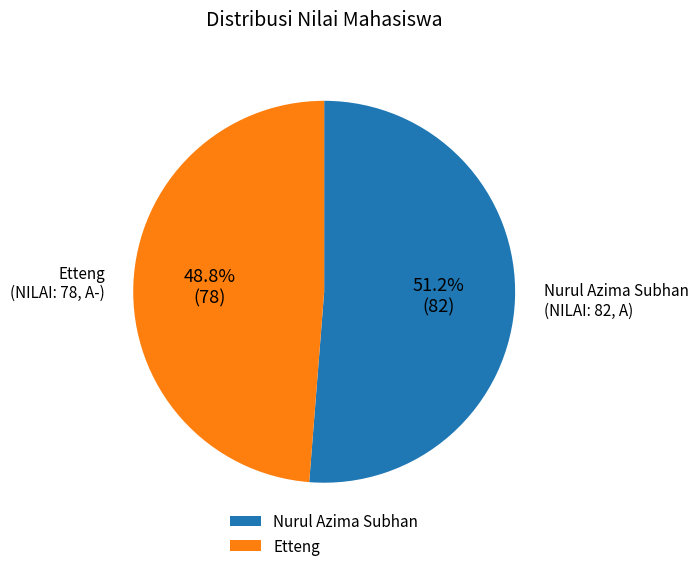

Does any single category account for the majority?

Yes